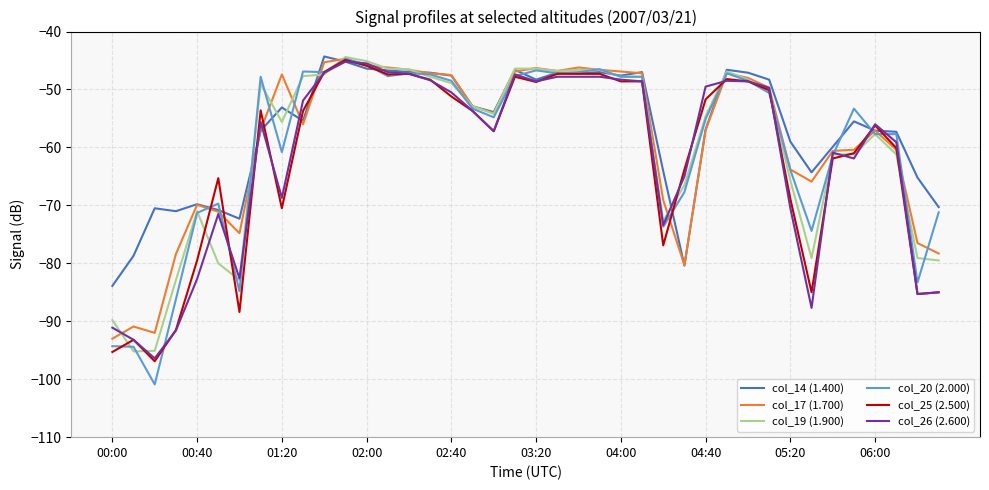

How many series are shown in this chart?

6